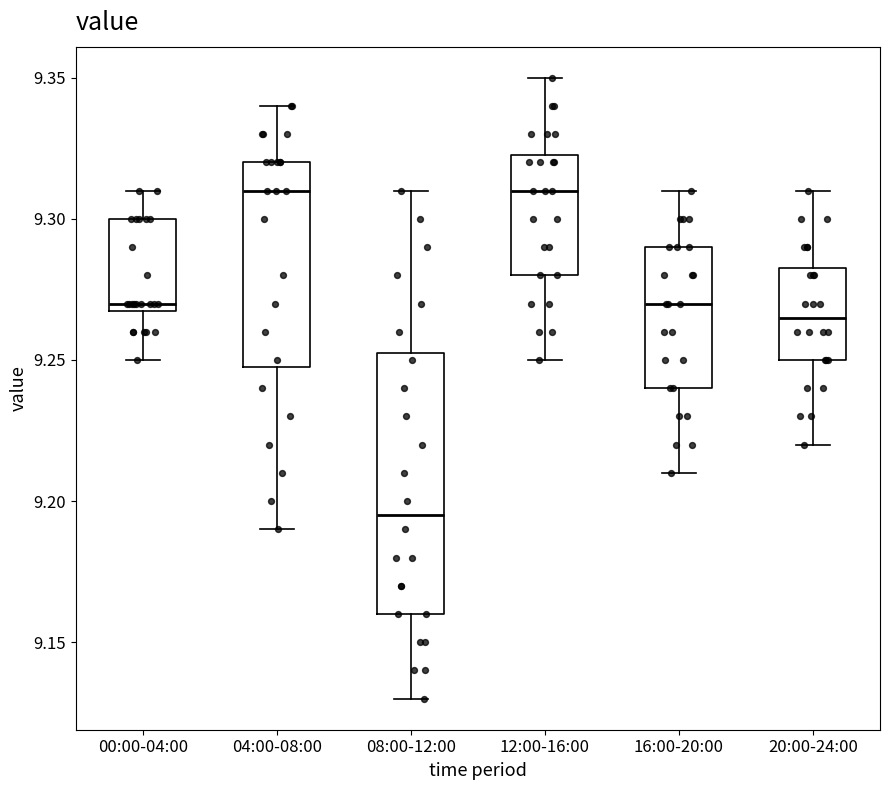

Reading left to right, read every box against the y-axis: the position of its median line, the range the box covers, and the ends of its whiskers. The values are not printed on the chart, so give them approximately, as read against the axis.

00:00-04:00: median 9.270 (just above the box's lower edge), box 9.270 to 9.300, whiskers 9.250 to 9.310
04:00-08:00: median 9.310, box 9.250 to 9.320, whiskers 9.190 to 9.340
08:00-12:00: median 9.195, box 9.160 to 9.255, whiskers 9.130 to 9.310
12:00-16:00: median 9.310, box 9.280 to 9.325, whiskers 9.250 to 9.350
16:00-20:00: median 9.270, box 9.240 to 9.290, whiskers 9.210 to 9.310
20:00-24:00: median 9.265, box 9.250 to 9.285, whiskers 9.220 to 9.310